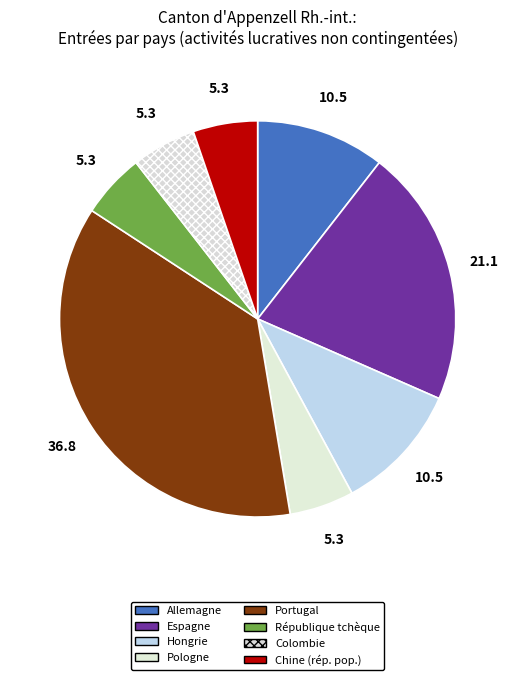

Is there a majority slice in this chart?

No